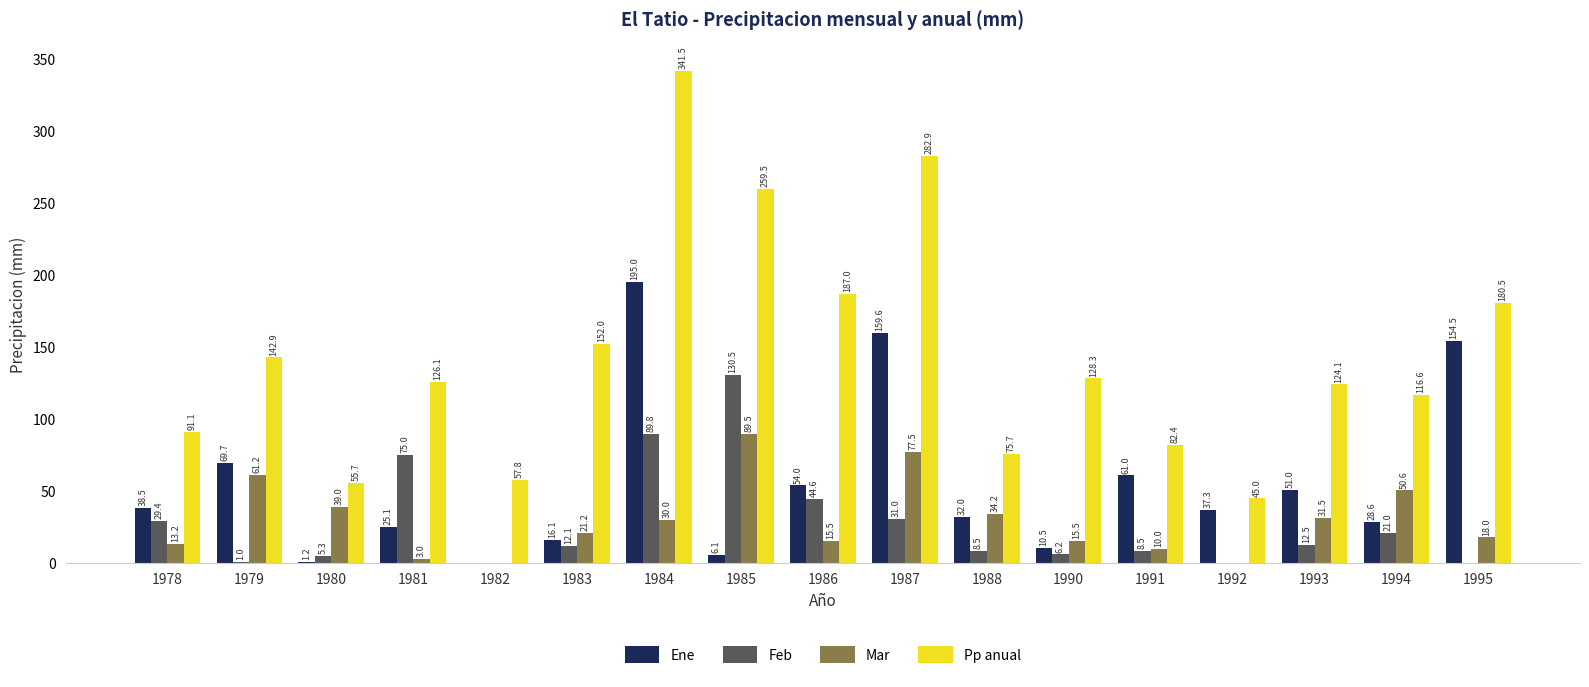

Is the value of Ene at 1995 greater than the value of Mar at 1979?

Yes